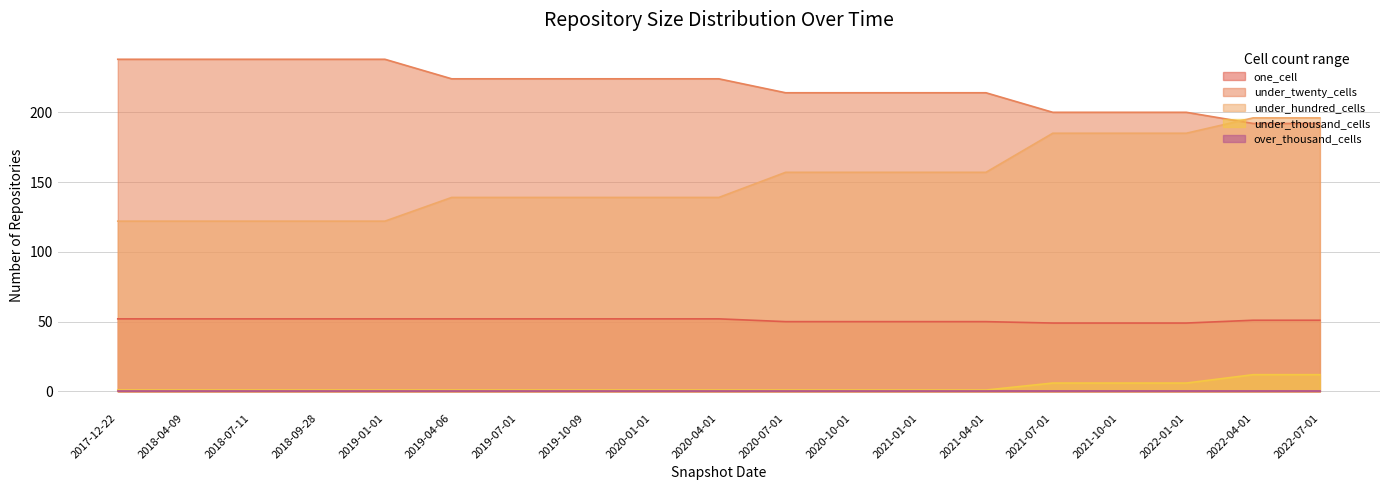

Which series has the widest spread of values?

under_hundred_cells